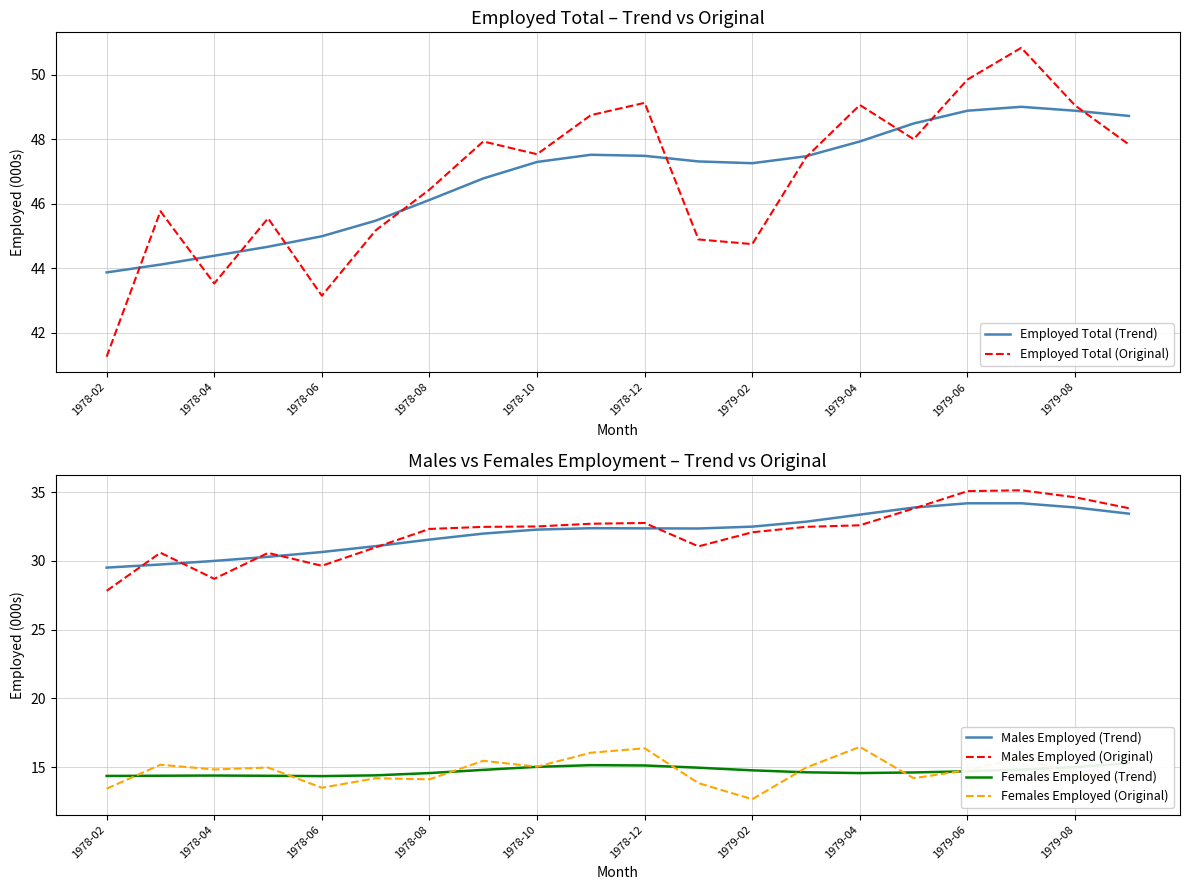

True or false: Females Employed (Original) and Males Employed (Trend) cross at least once.

False